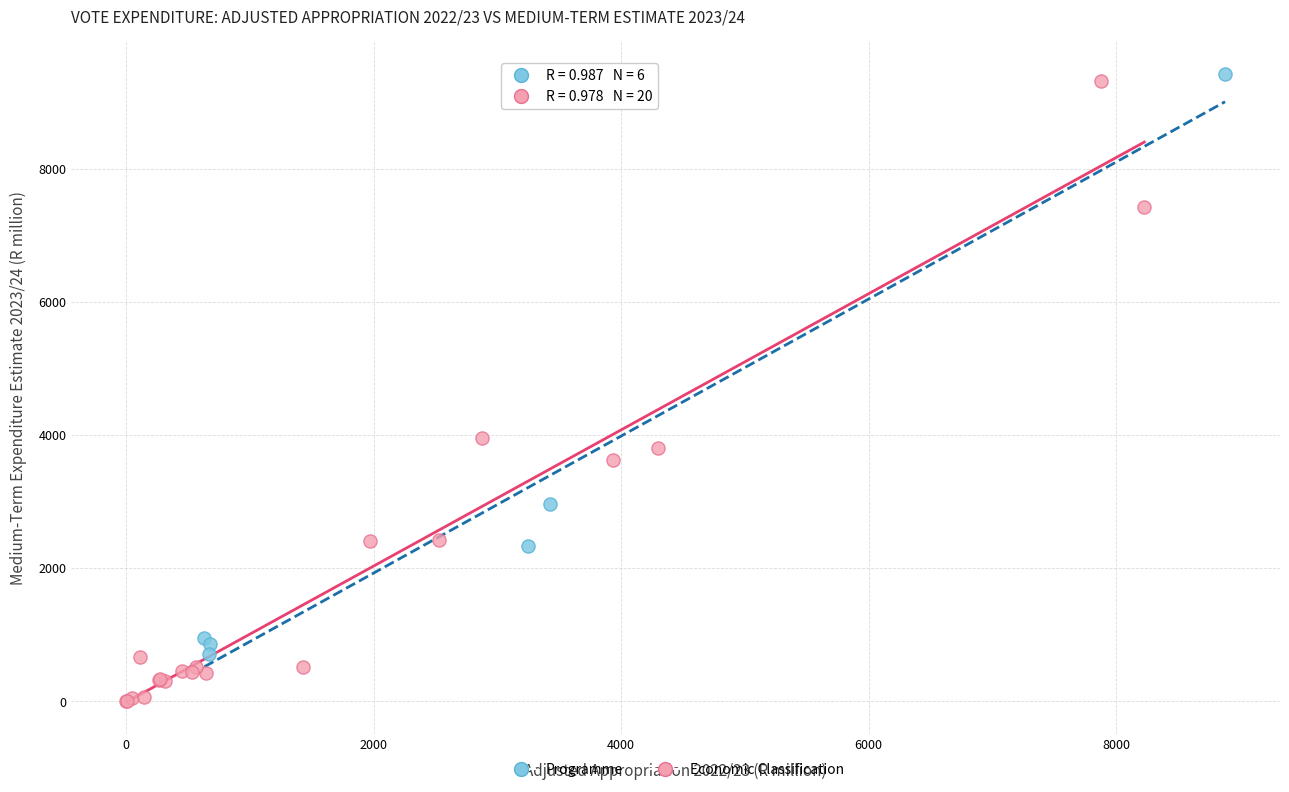

Which series has the widest spread of Y values?

Economic Classification